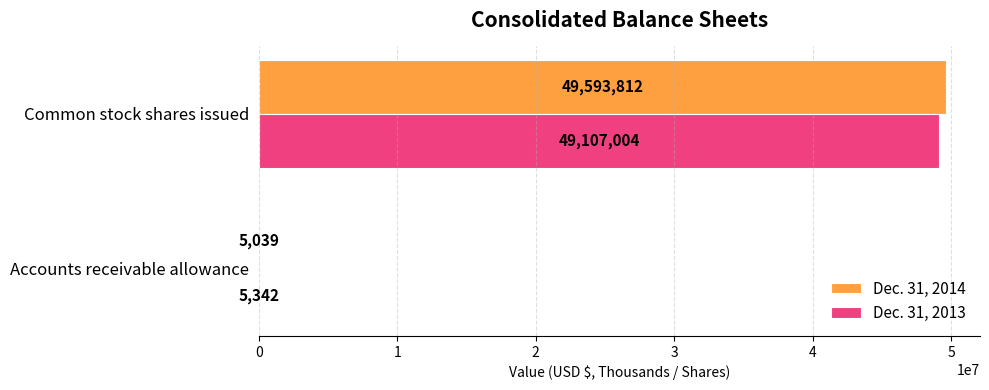

True or false: Dec. 31, 2013 has a value of 84072612 at Common stock shares issued.

False